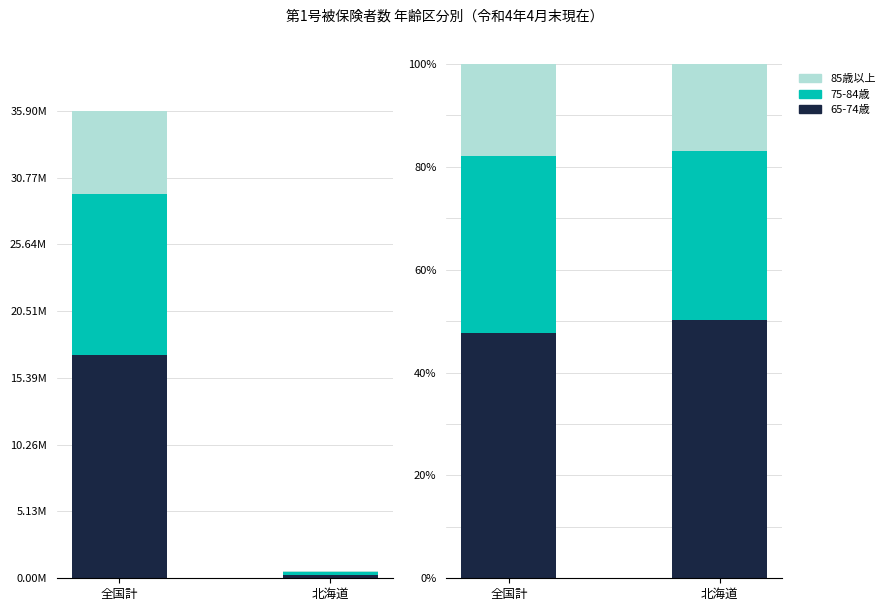

The 65-74歳 series shows 88.3 at 北海道. True or false?

False